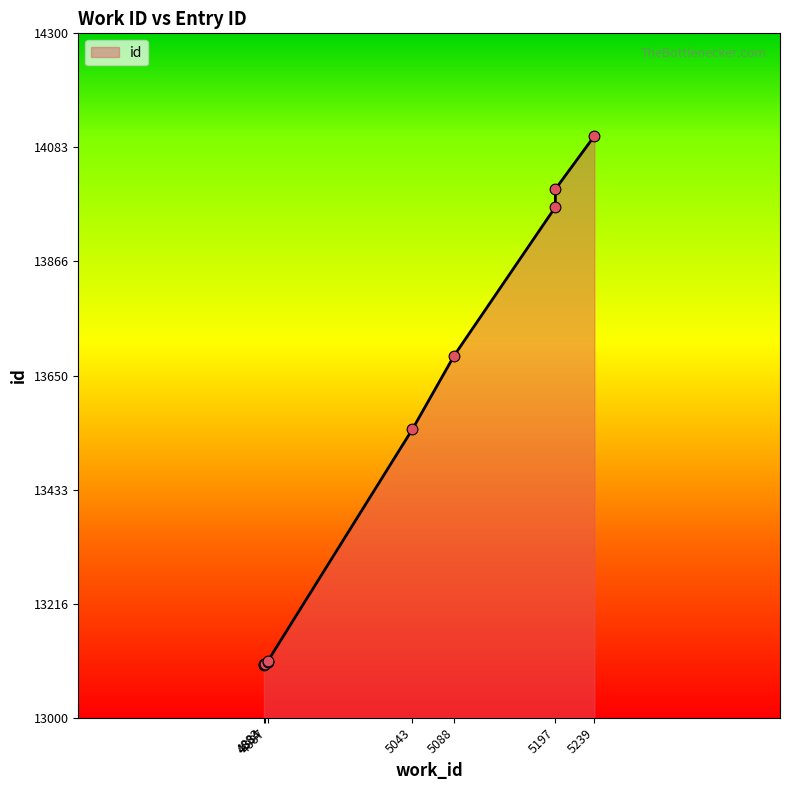

Which has a higher value, 5239 or 4887?

5239